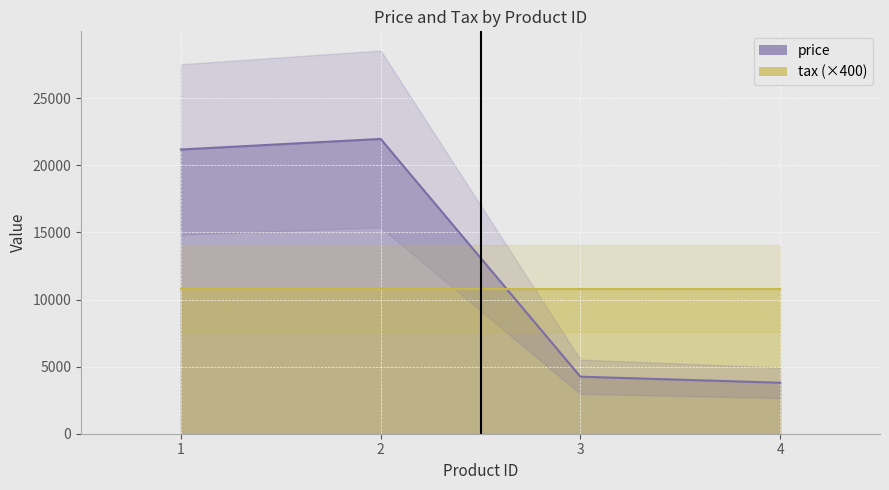

At which category does the chart reach its minimum across all series?

4